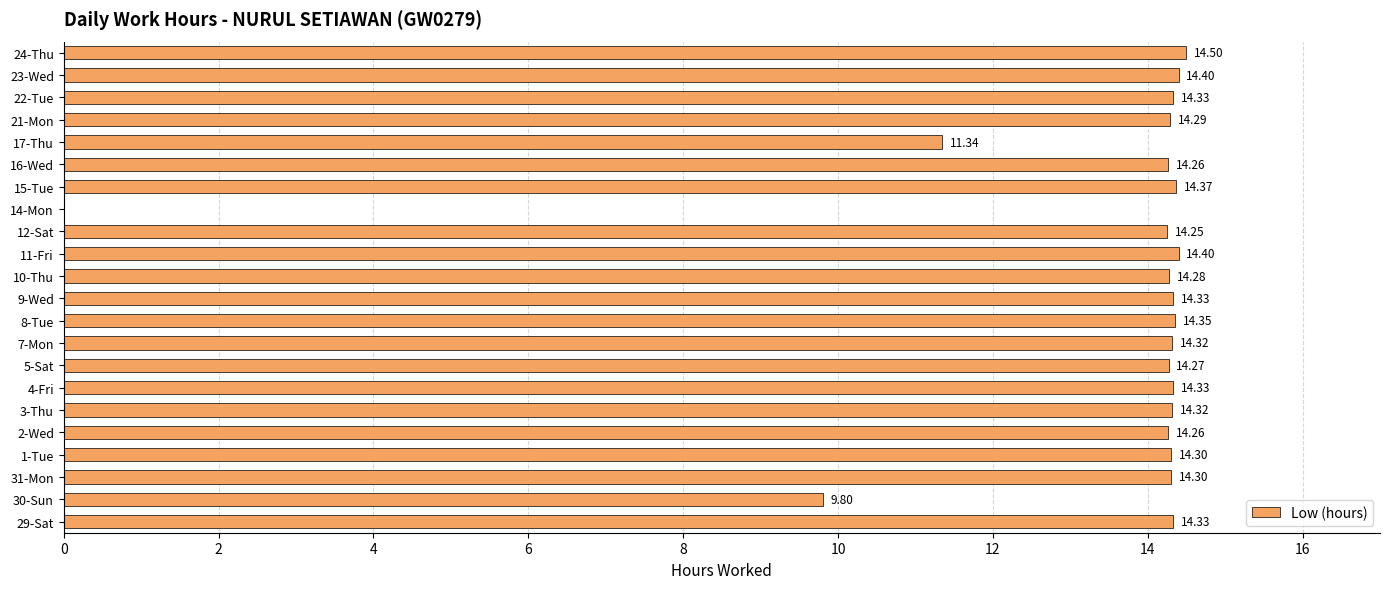

What is the ratio of the value at 4-Fri to the value at 8-Tue?

1.0